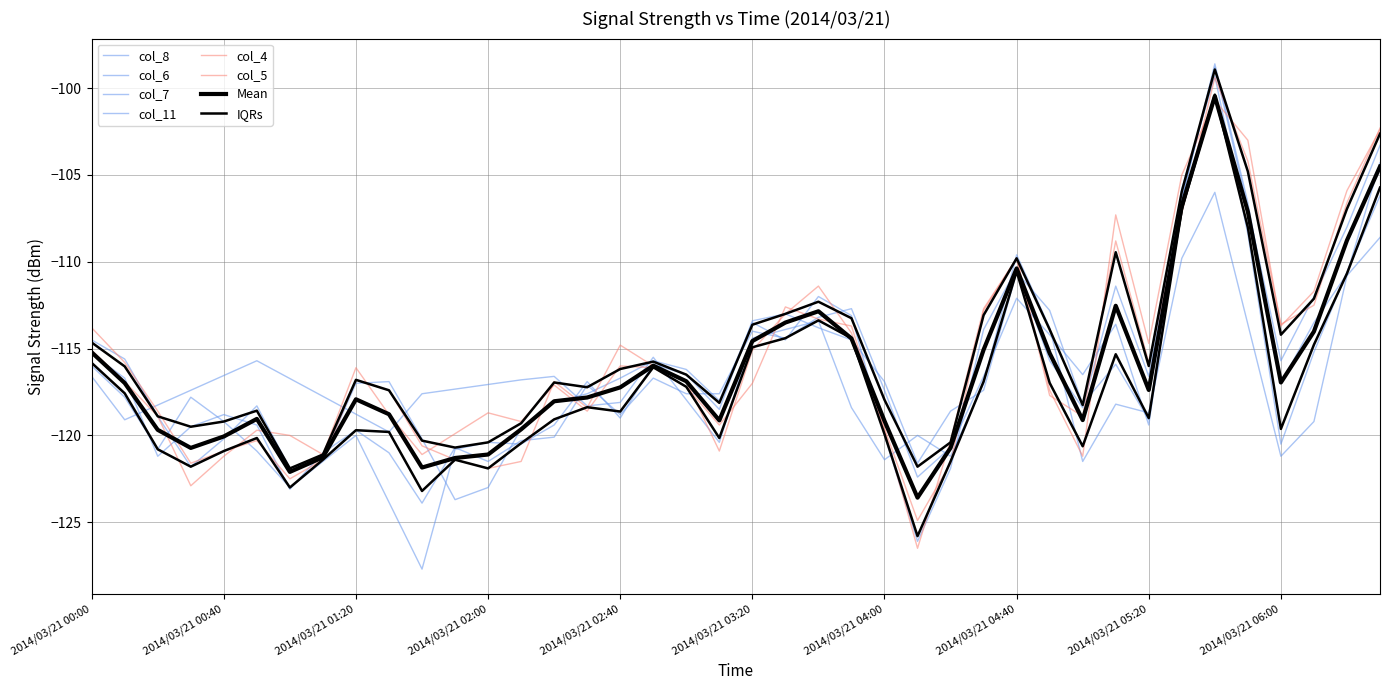

In col_6, how many points are lower than both neighbors (excluding endpoints)?

9